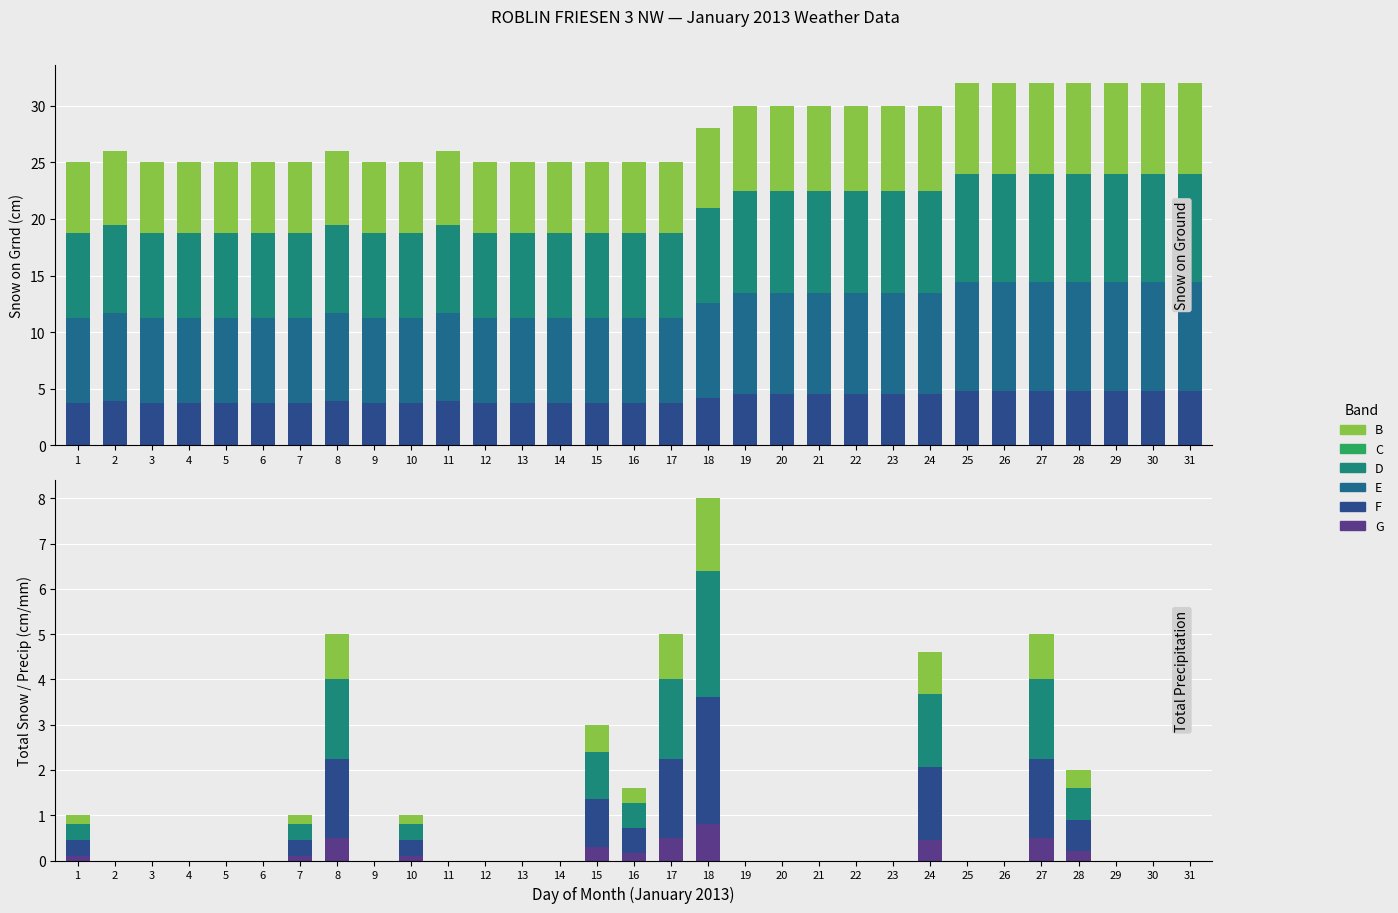

What is the spread (max minus min) of values at 14?

3.8